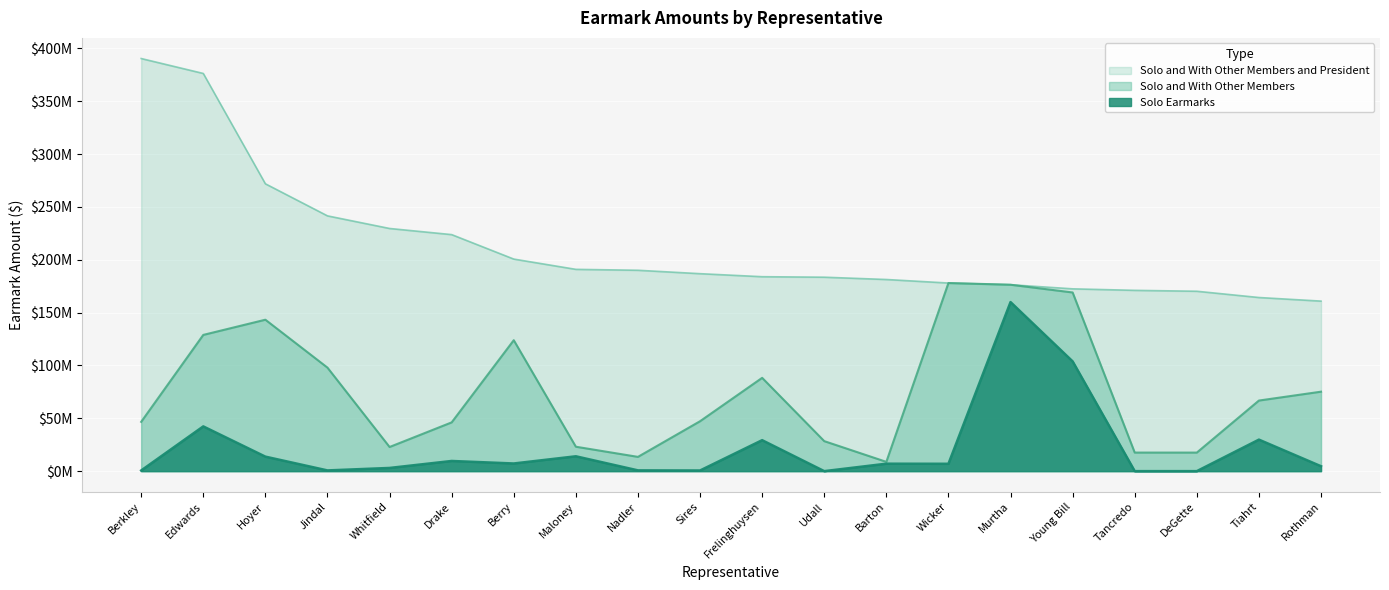

True or false: Solo and With Other Members and President and Solo and With Other Members cross at least once.

False